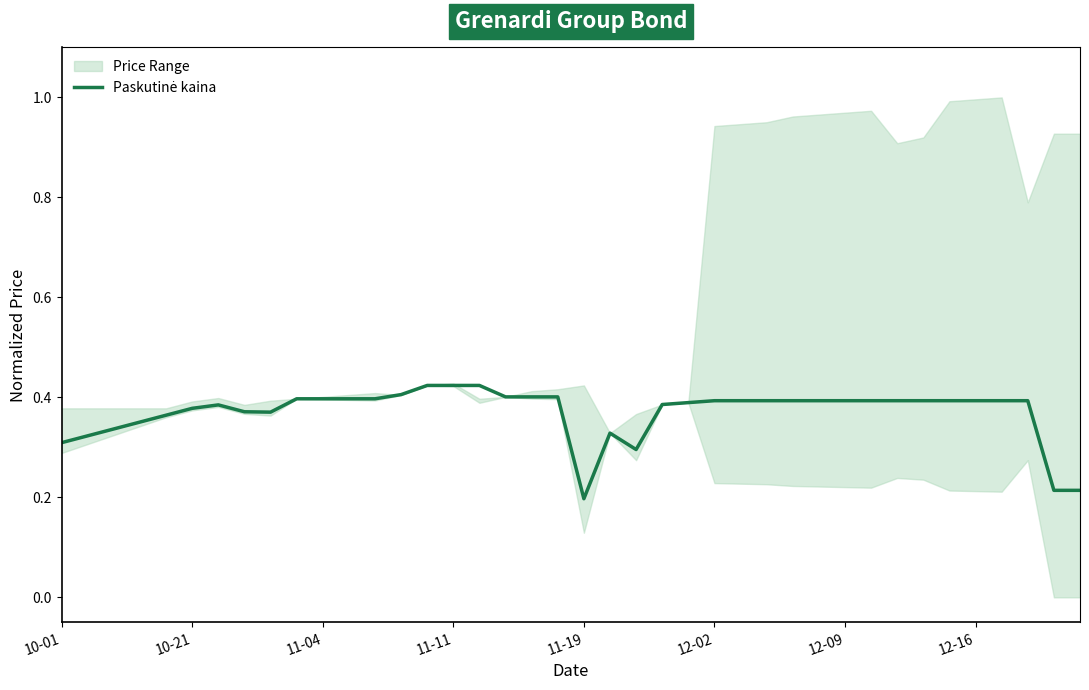

Reading left to right, transcribe all the data shown in this chart.

0.3	0.3	0.3	0.4	0.4	0.4	0.4	0.4	0.4	0.4	0.4	0.4	0.4	0.4	0.4	0.4	0.4	0.4	0.4	0.4	0.2	0.3	0.3	0.4	0.4	0.4	0.4	0.4	0.4	0.4	0.4	0.4	0.4	0.4	0.4	0.4	0.4	0.4	0.2	0.2